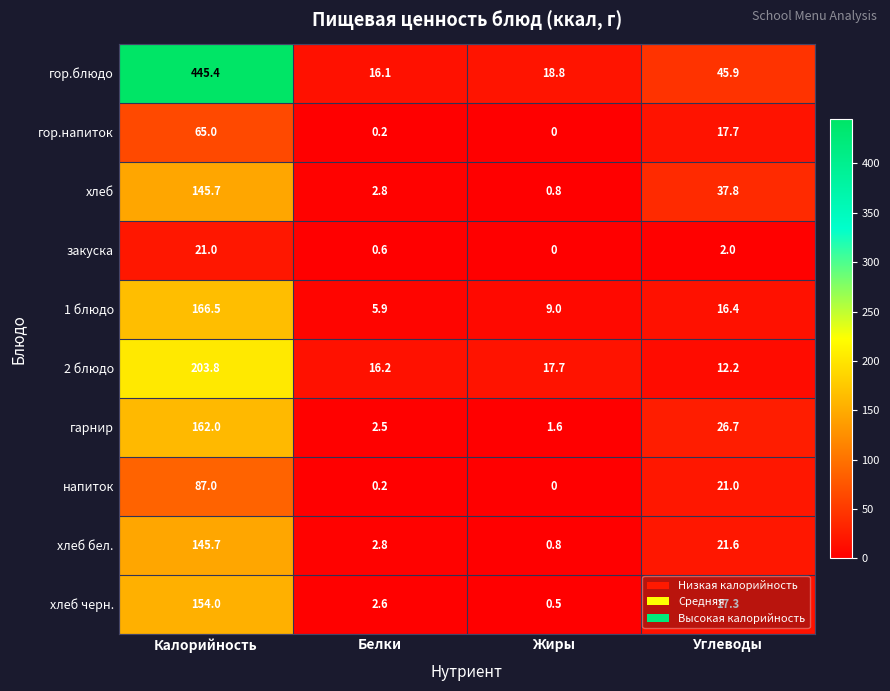

At which label does 1 блюдо reach its minimum?

Белки